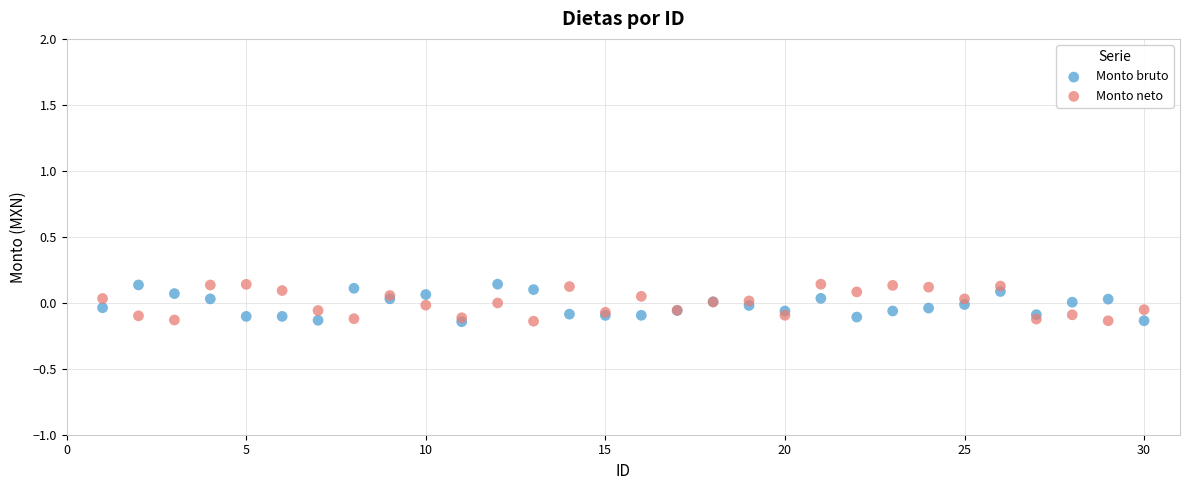

What are all the series names shown in the legend?

Monto bruto, Monto neto